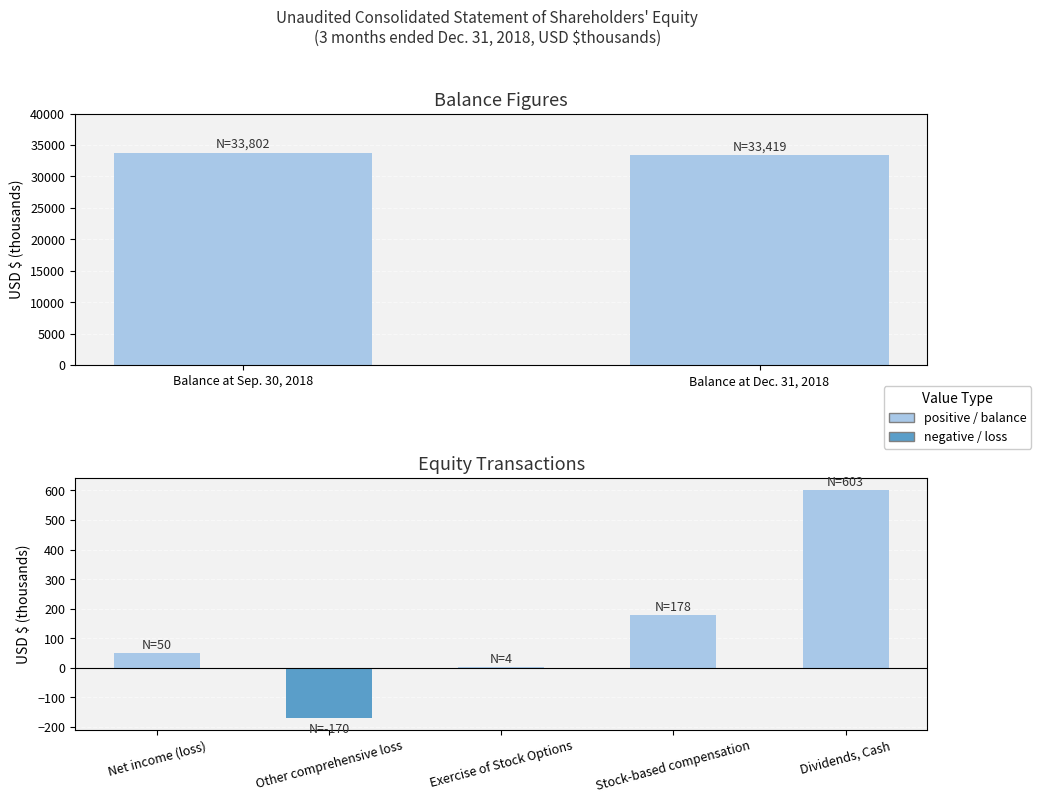

List the labels in order of value, smallest first.

Other comprehensive loss, Exercise of Stock Options, Net income (loss), Stock-based compensation, Dividends, Cash, Balance at Dec. 31, 2018, Balance at Sep. 30, 2018